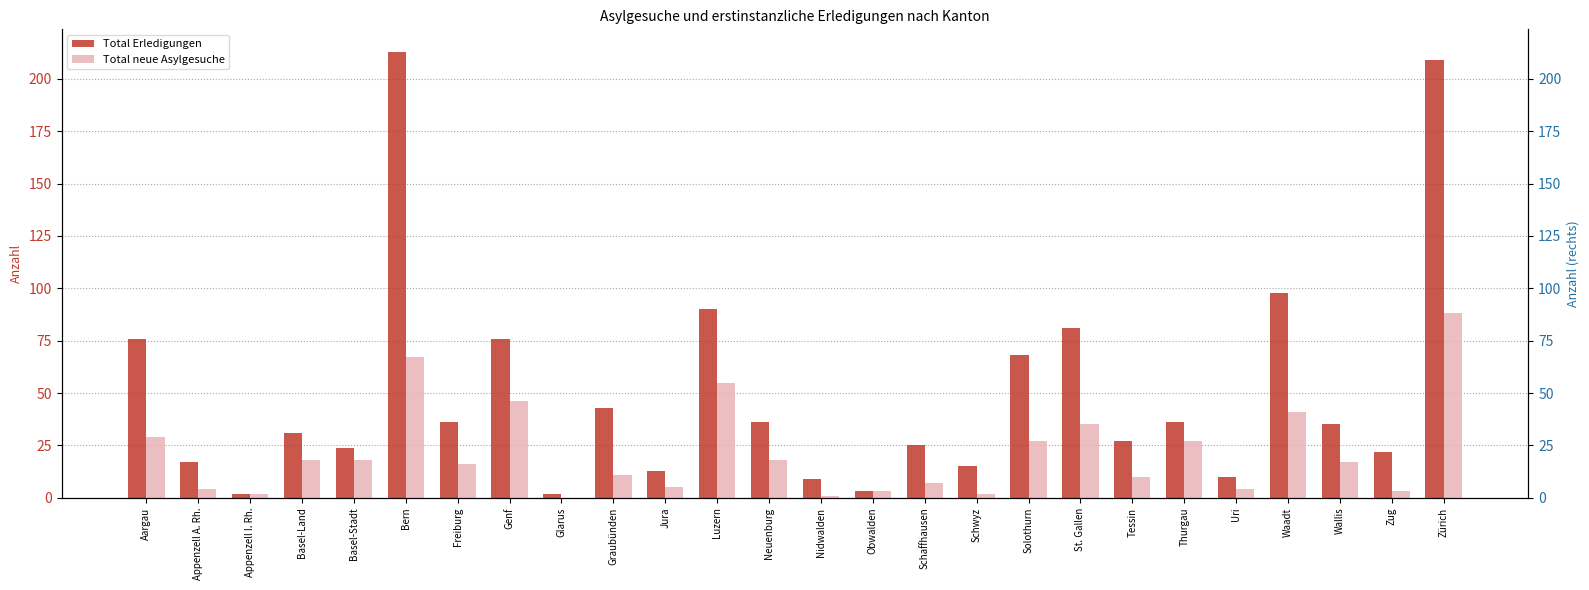

How many bars are there in total?

52